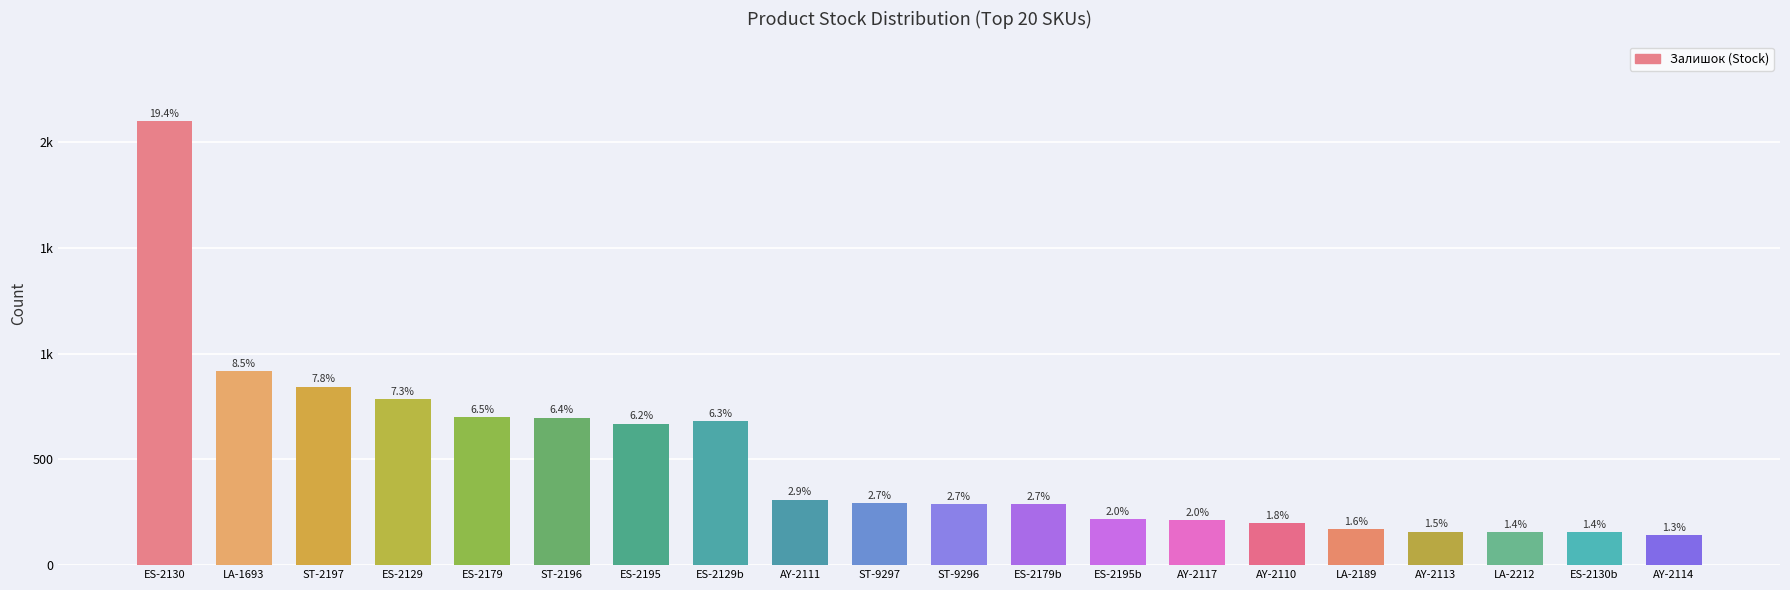

Reading left to right, extract all data points from this chart.

2100	919	845	786	702	698	670	682	310	295	290	290	218	215	200	171	159	157	156	143